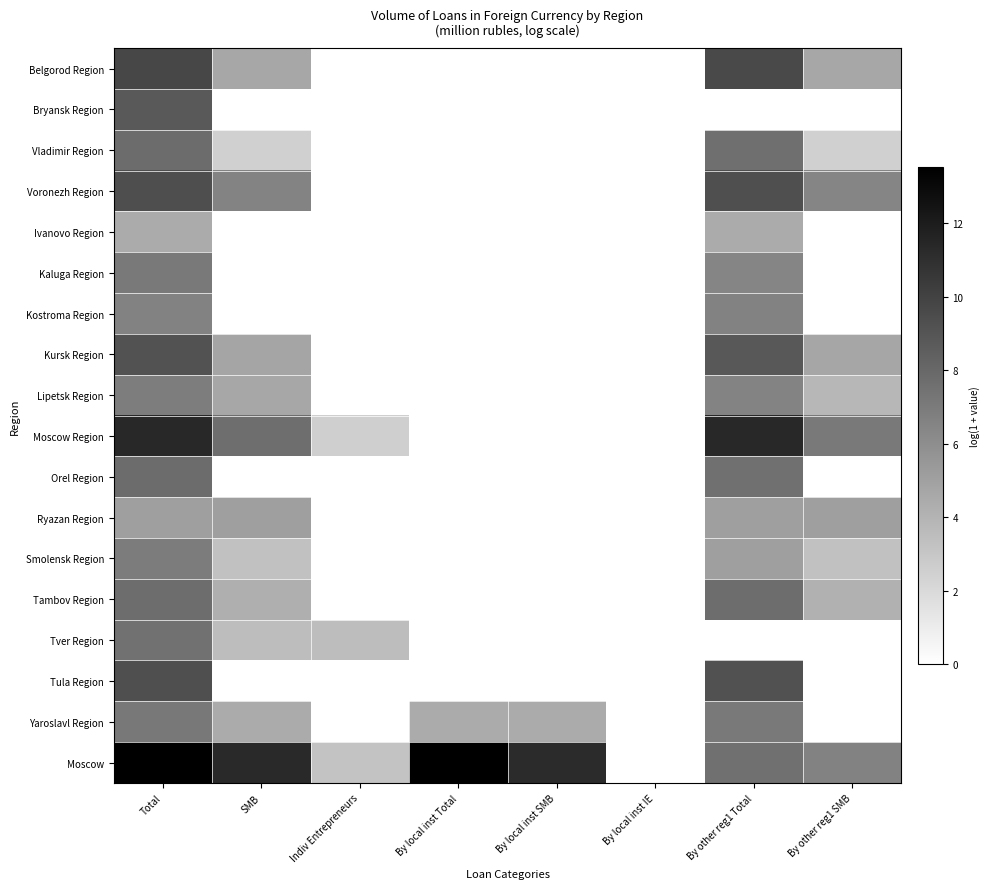

At which category is the sum across all series the highest?

Total